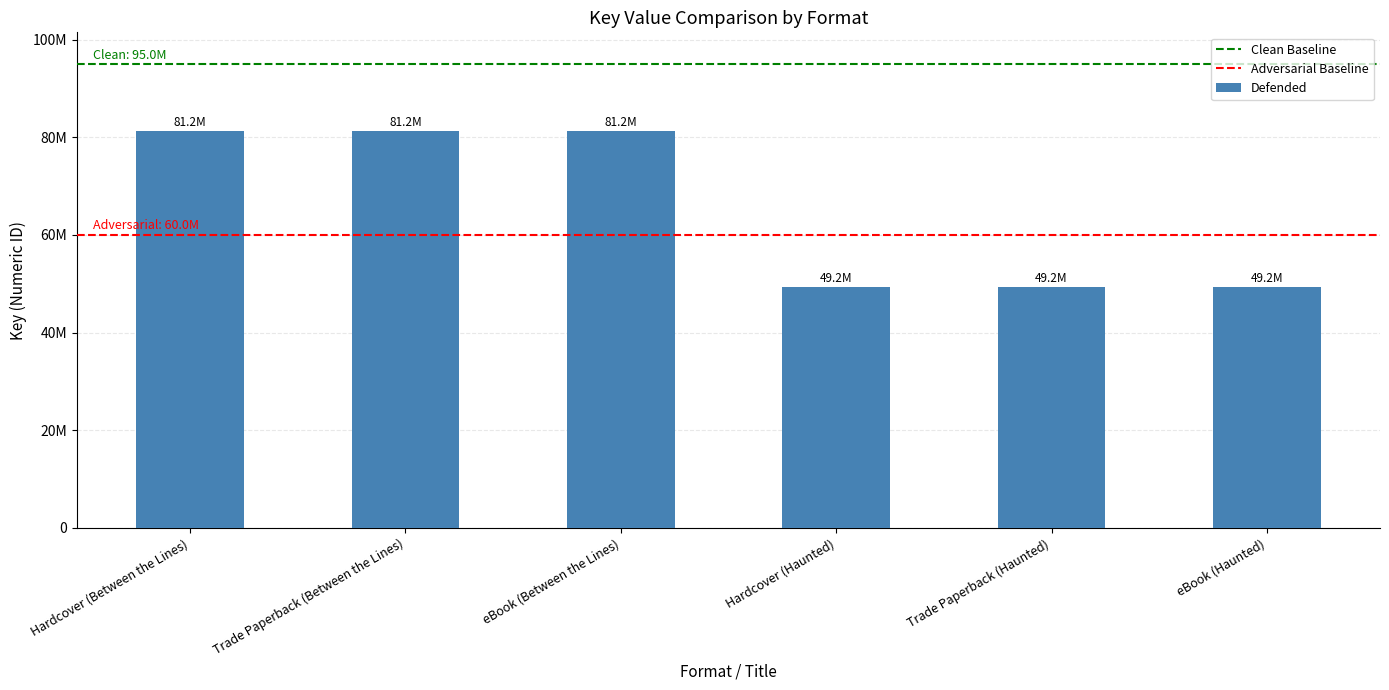

Between Hardcover (Haunted) and Trade Paperback (Between the Lines), which is larger?

Trade Paperback (Between the Lines)